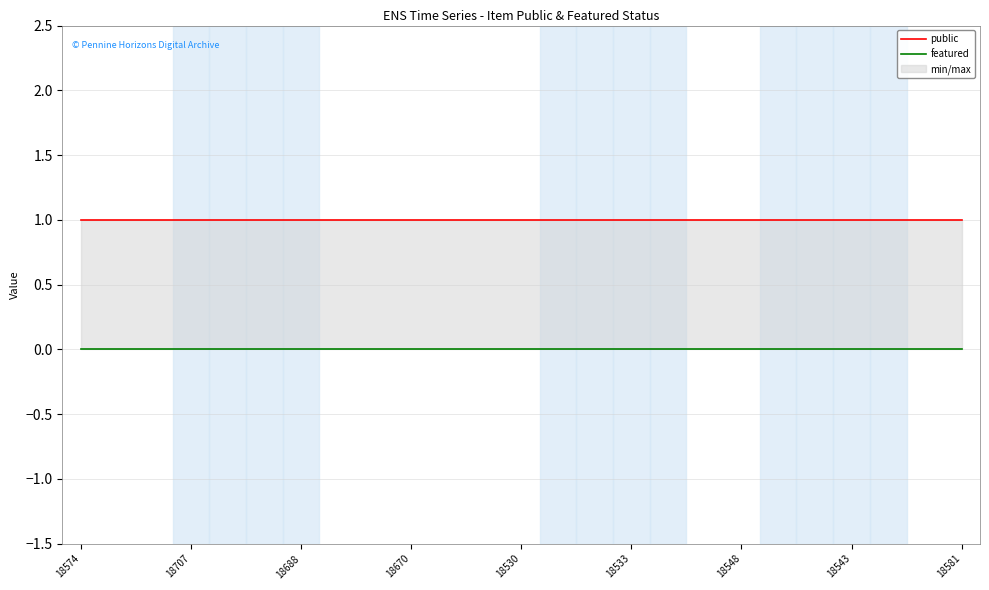

True or false: public and featured cross at least once.

False